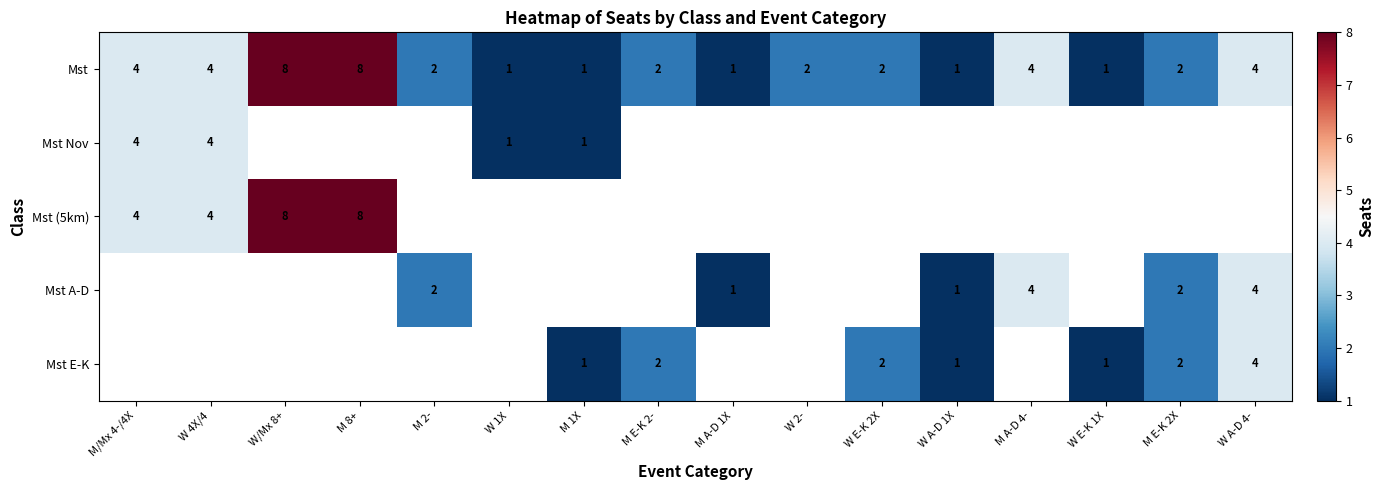

Which has a higher value, M 8+ or W 1X?

M 8+